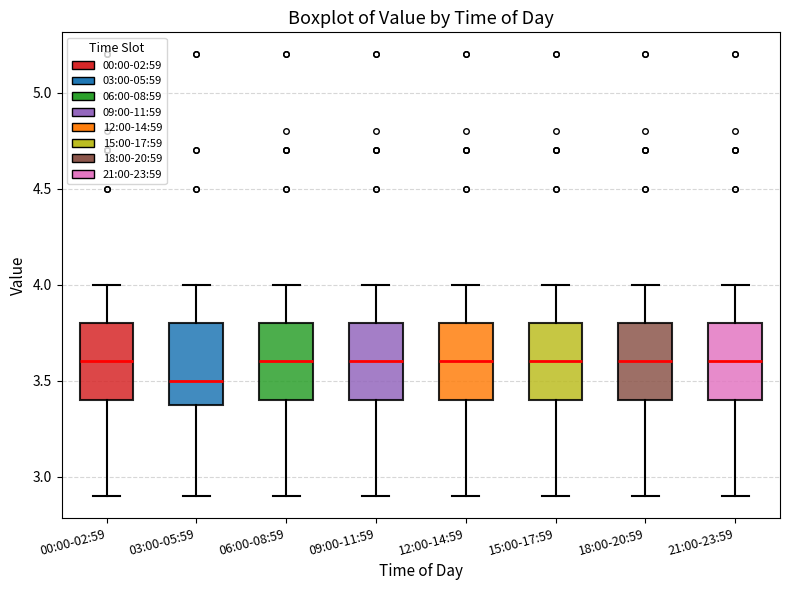

Where does the median line of the box for 06:00-08:59 sit on the y-axis? The values are not printed on the chart, so give them approximately, as read against the axis.

3.6